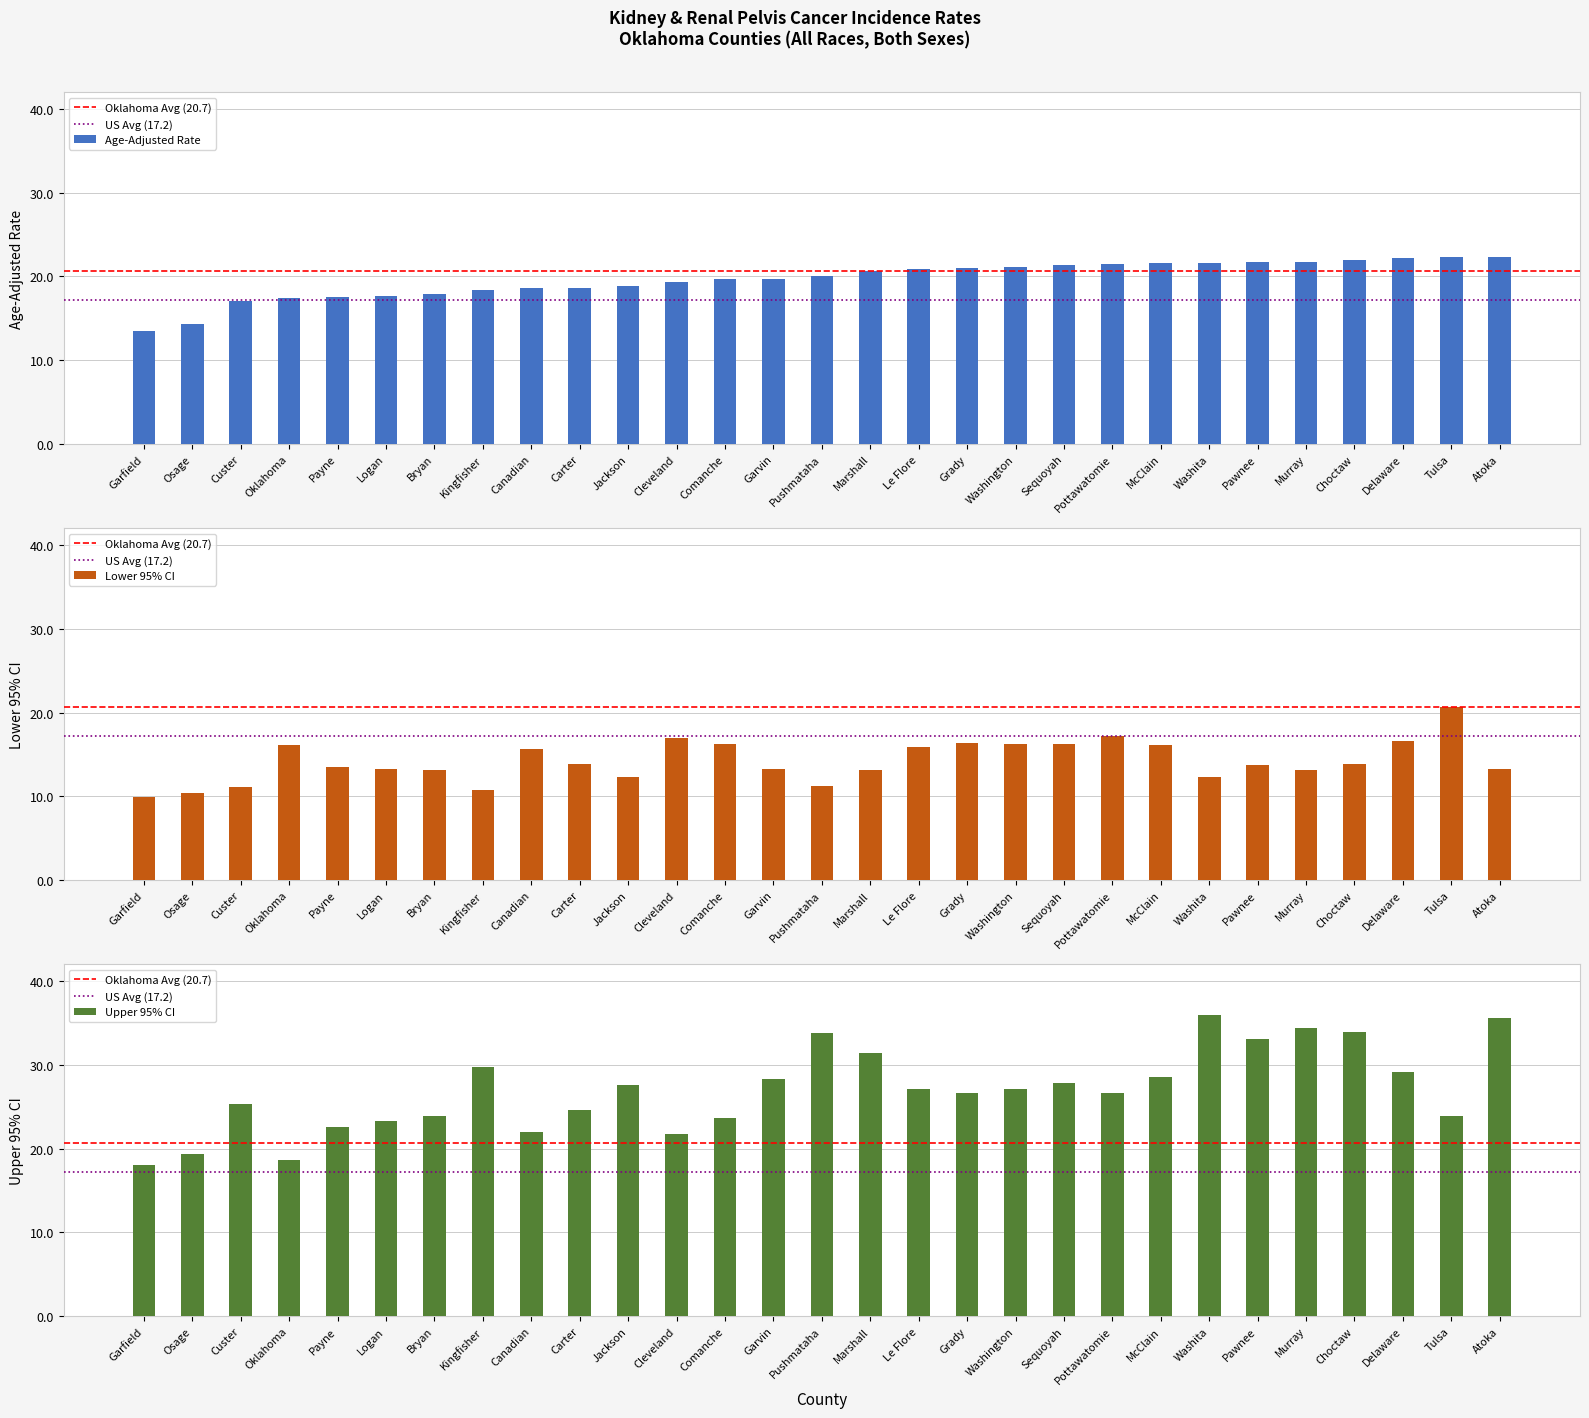

What is the approximate value of Lower 95% CI at Delaware?

16.6